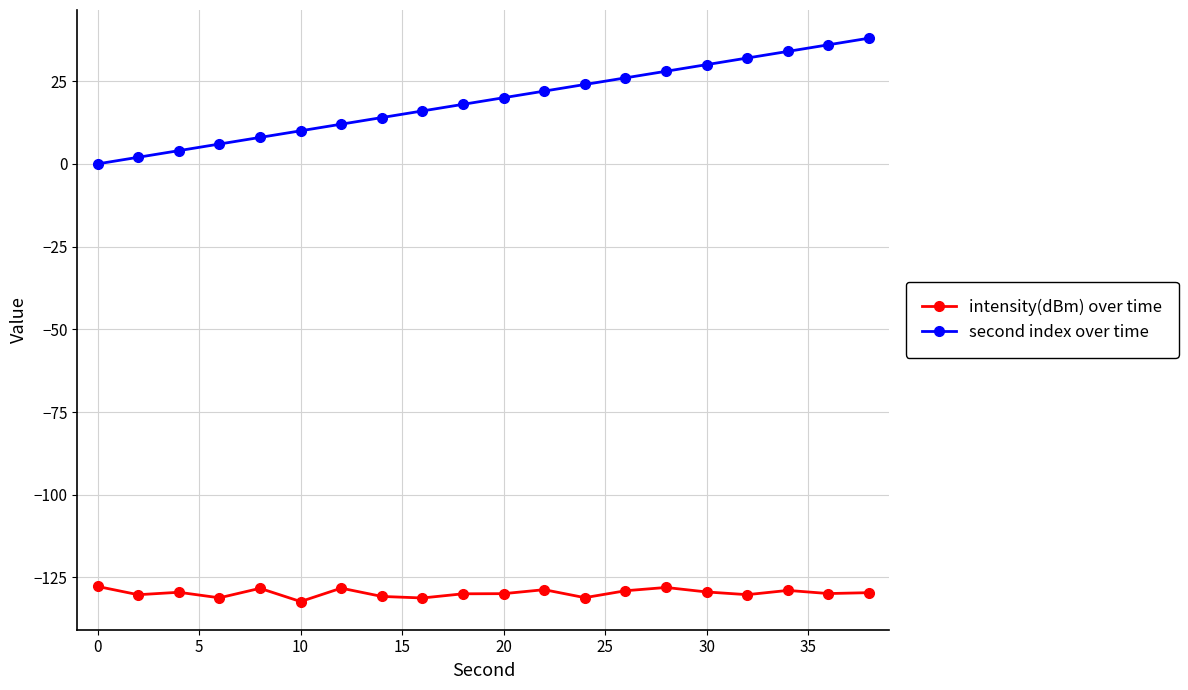

What is the difference between the maximum and minimum values in the second index over time series?

38.0